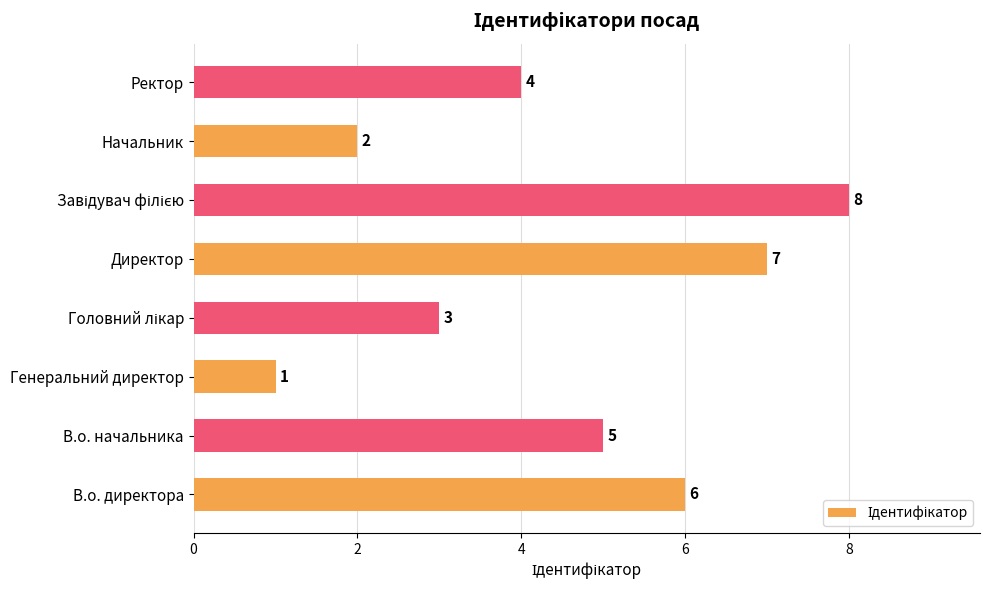

What is the ratio of the value at Начальник to the value at Директор?

0.3